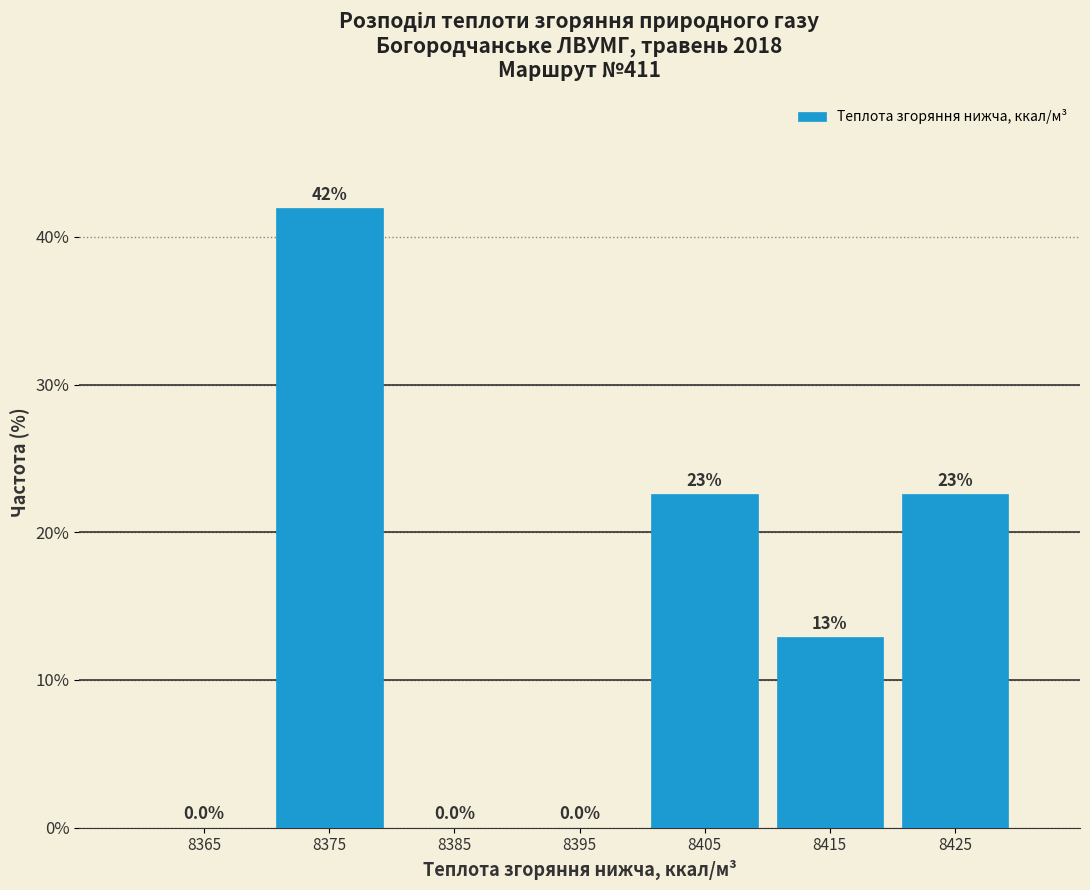

Which range on the x-axis has the tallest bar?

8370 to 8380